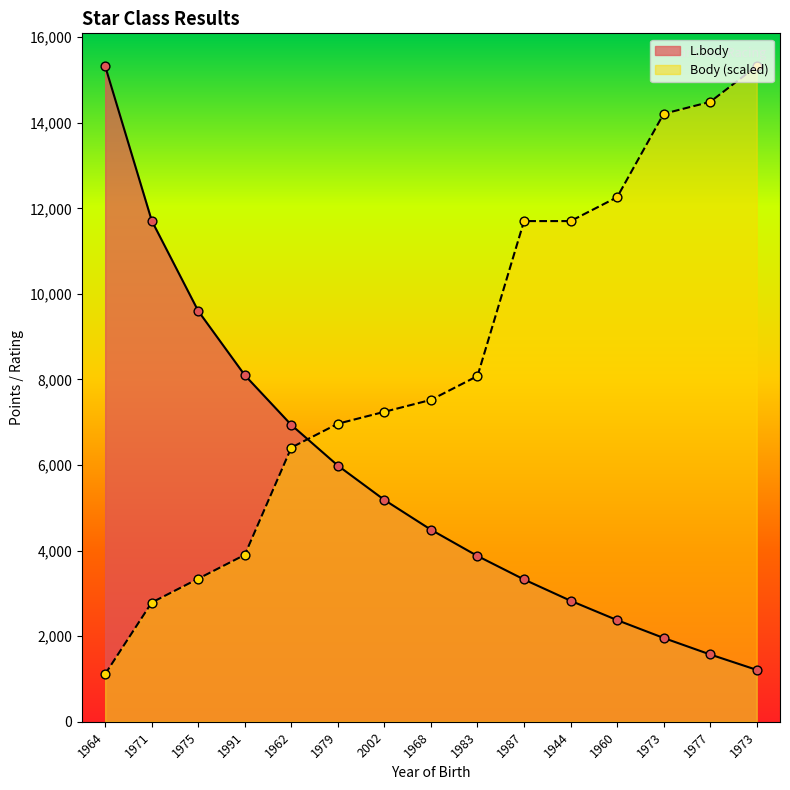

Which series has the largest Y range (max minus min)?

Body